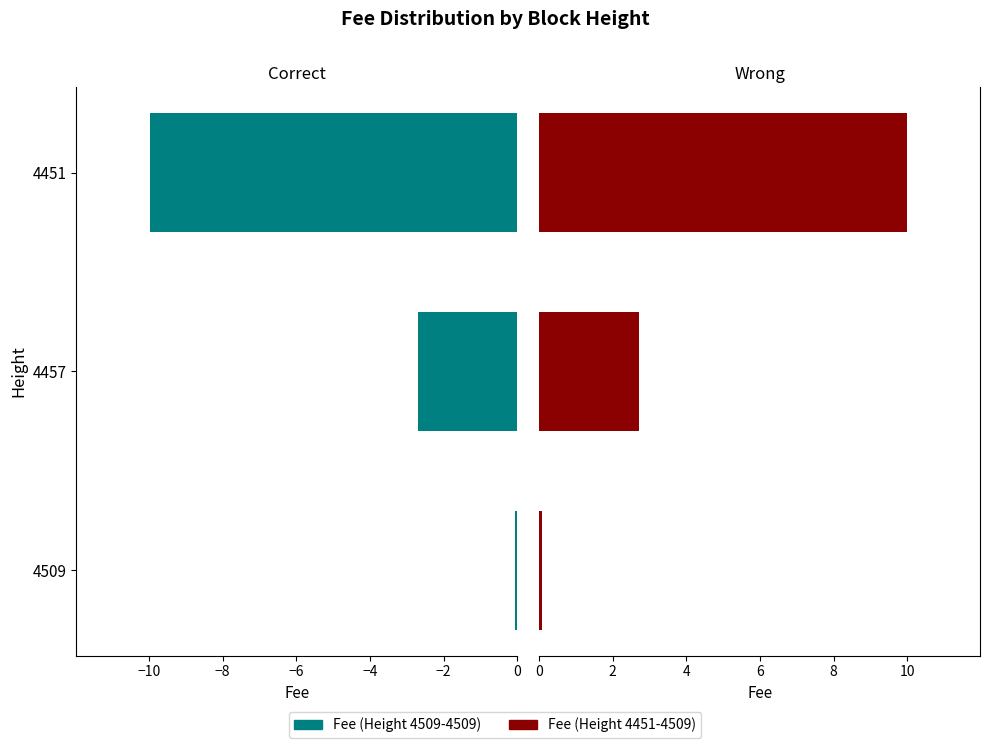

Is it true that Fee (Right) equals 18.0 at 4451?

False